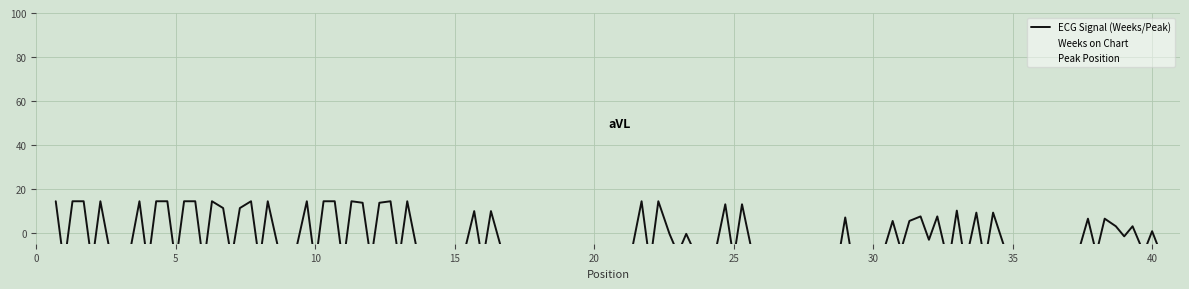

What is the difference between the highest and lowest values at 13?

26.9